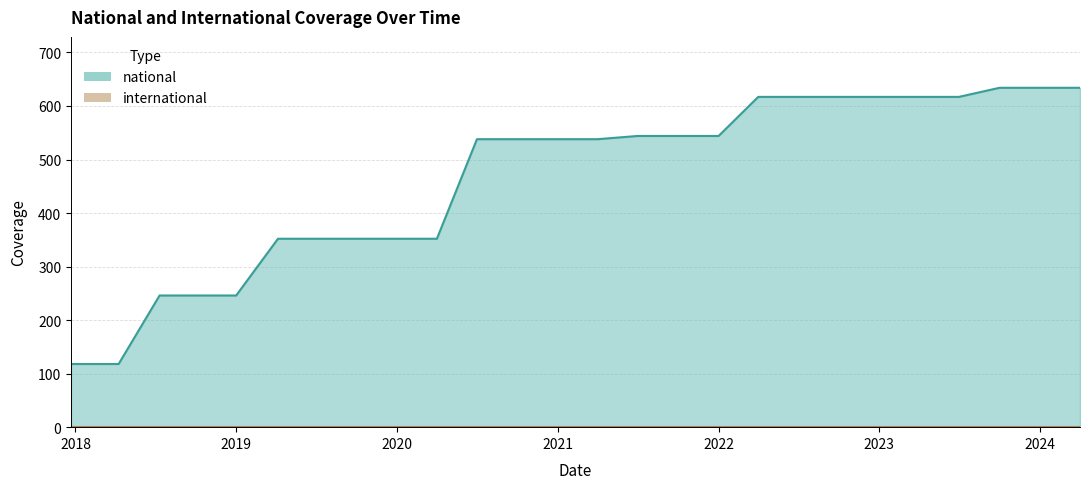

Which series has the widest spread of values?

national